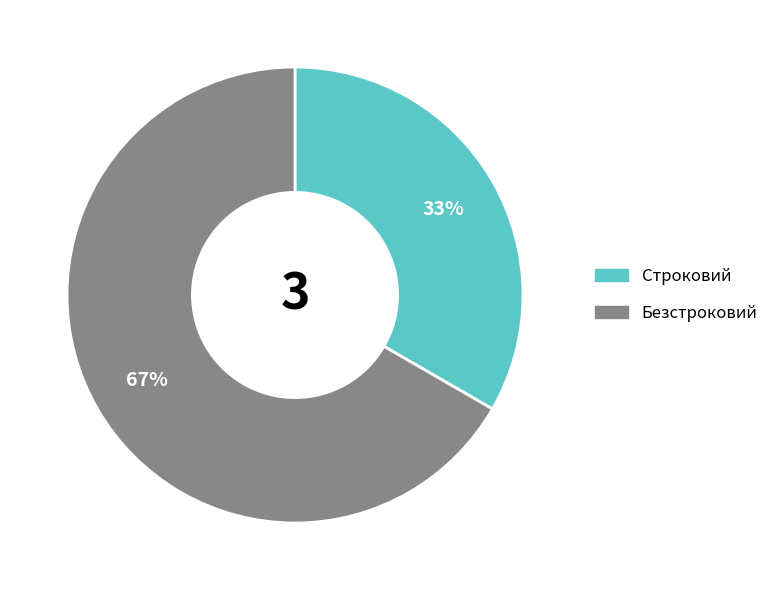

The Строковий slice represents 33% of the pie. True or false?

True